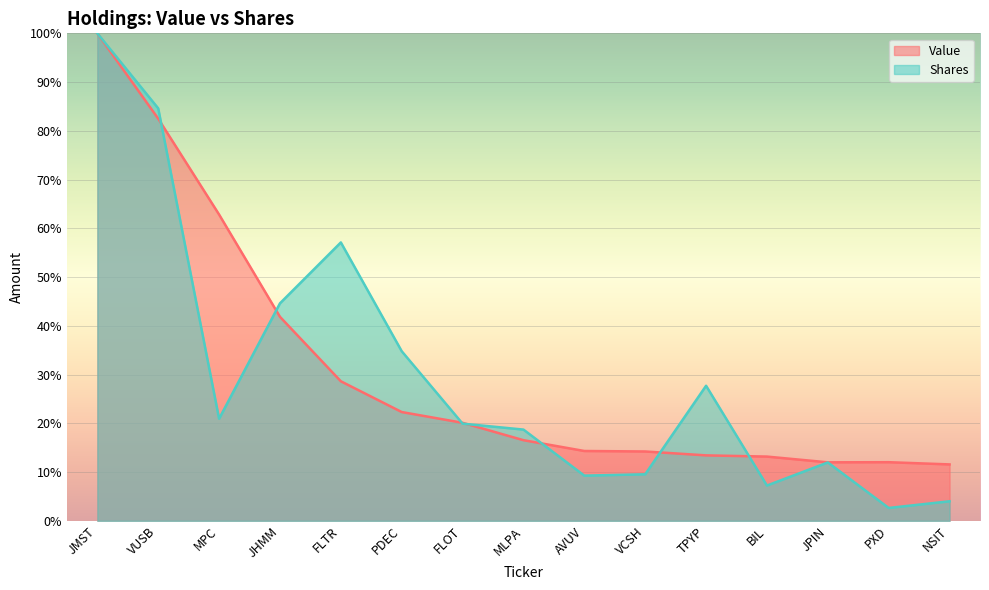

What is the total value across all series at JPIN?

24.0